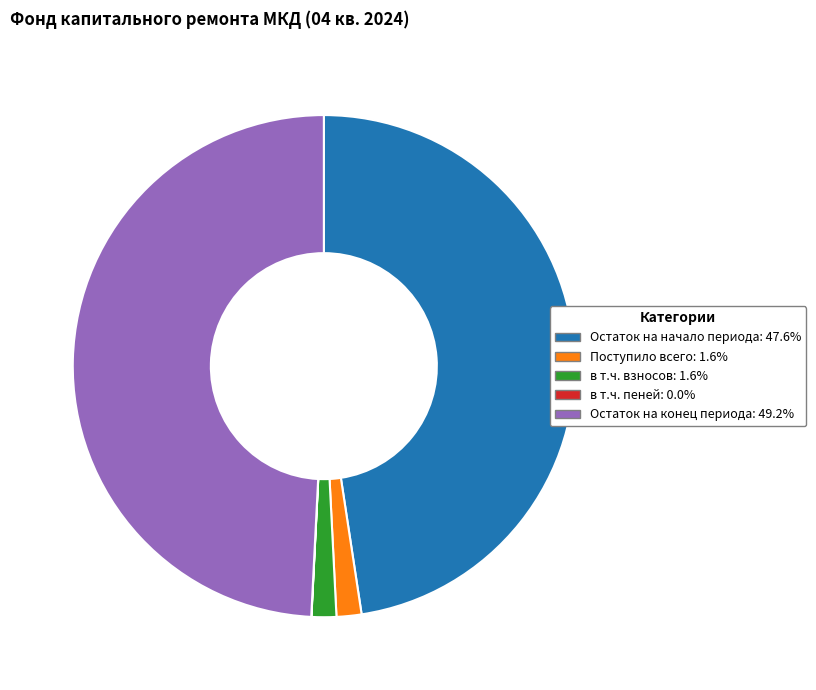

Do Поступило всего and Остаток на конец периода together represent more than half of the pie?

Yes